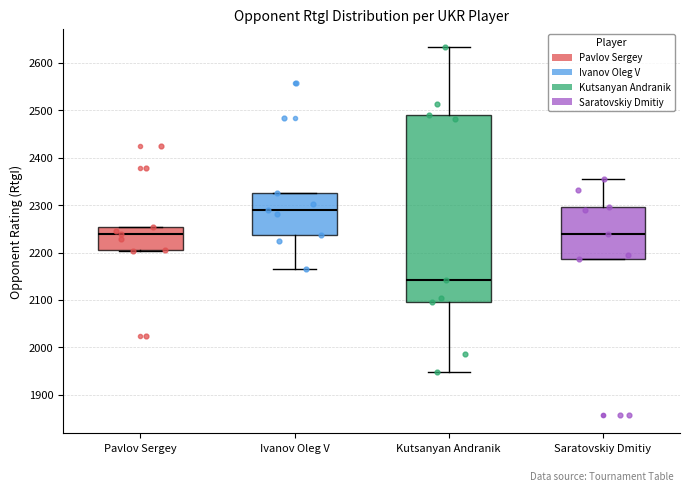

Where does the median line of the box for Saratovskiy Dmitiy sit on the y-axis? The values are not printed on the chart, so give them approximately, as read against the axis.

2240